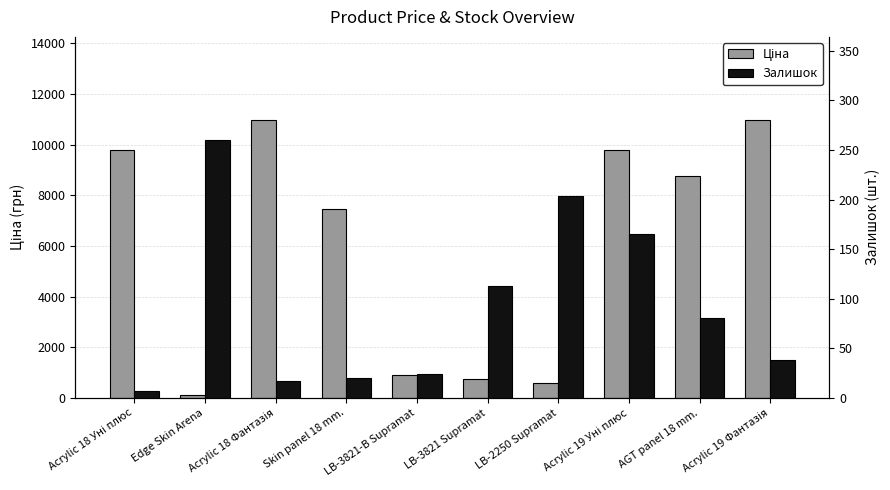

How many bars are there in each group?

2